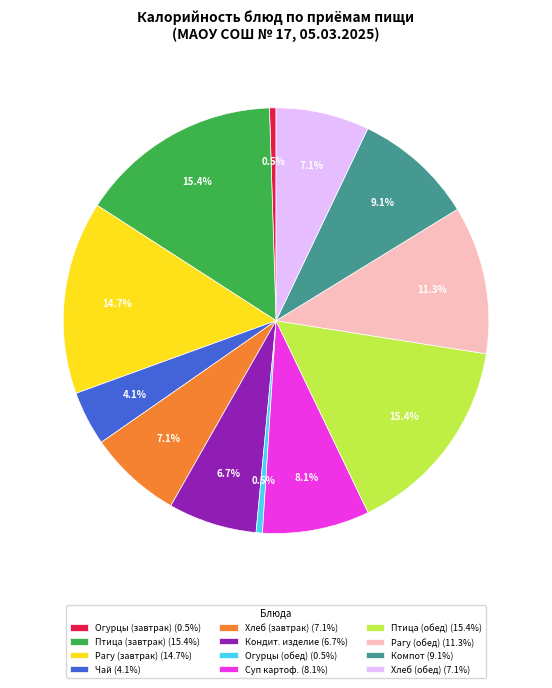

To the nearest percent, what is the average slice percentage?

8%